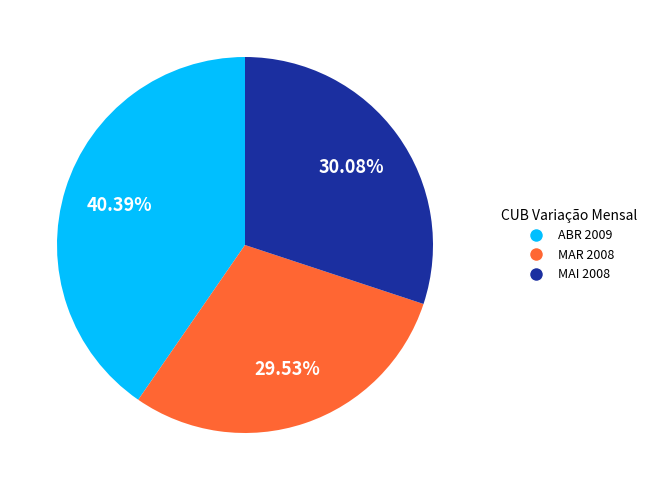

True or false: ABR 2009 accounts for 24% of the total.

False